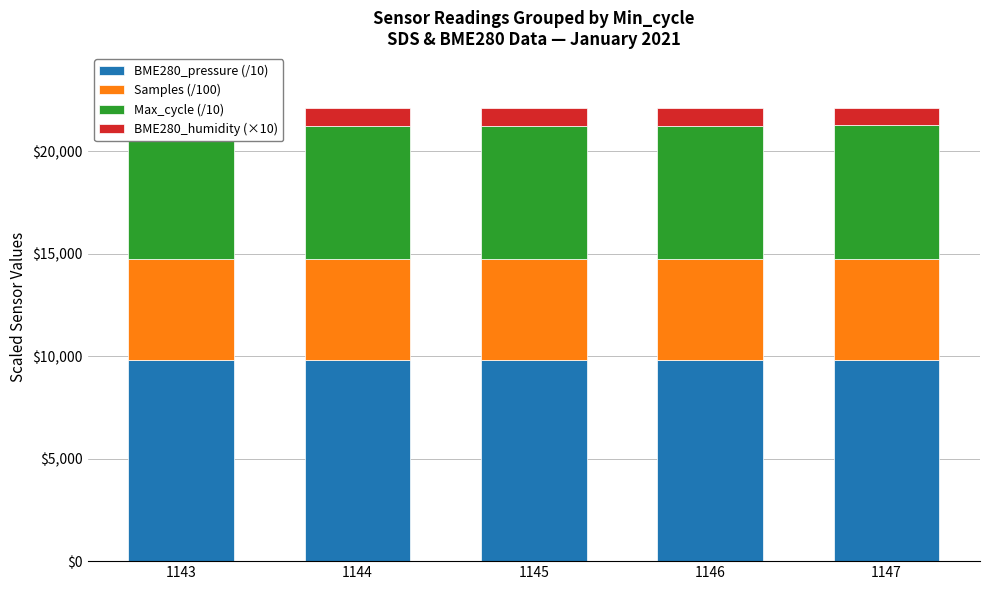

The value of BME280_humidity (×10) at 1143 is 847.5. True or false?

True